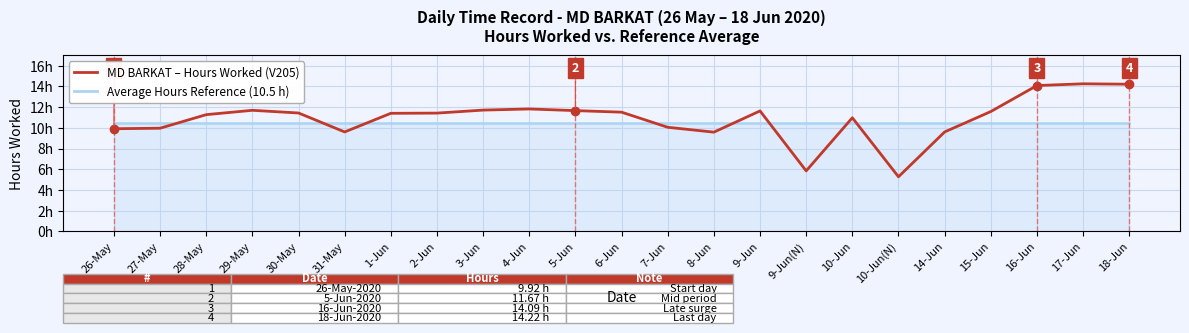

Which has a higher value, 28-May or 16-Jun?

28-May